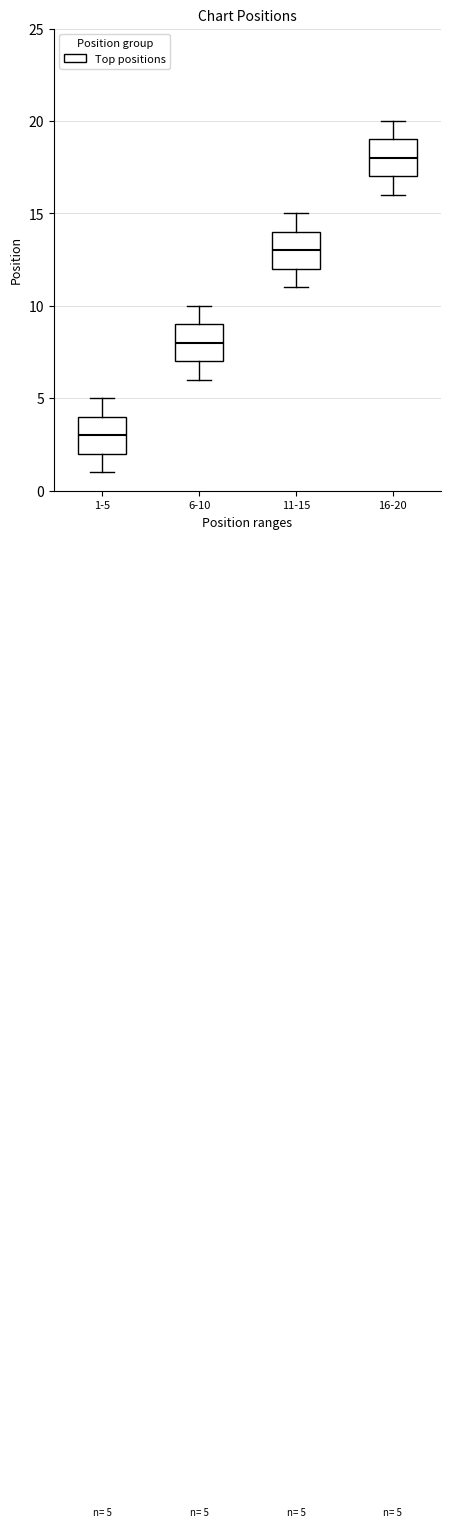

Which box's median line is the lowest?

1-5